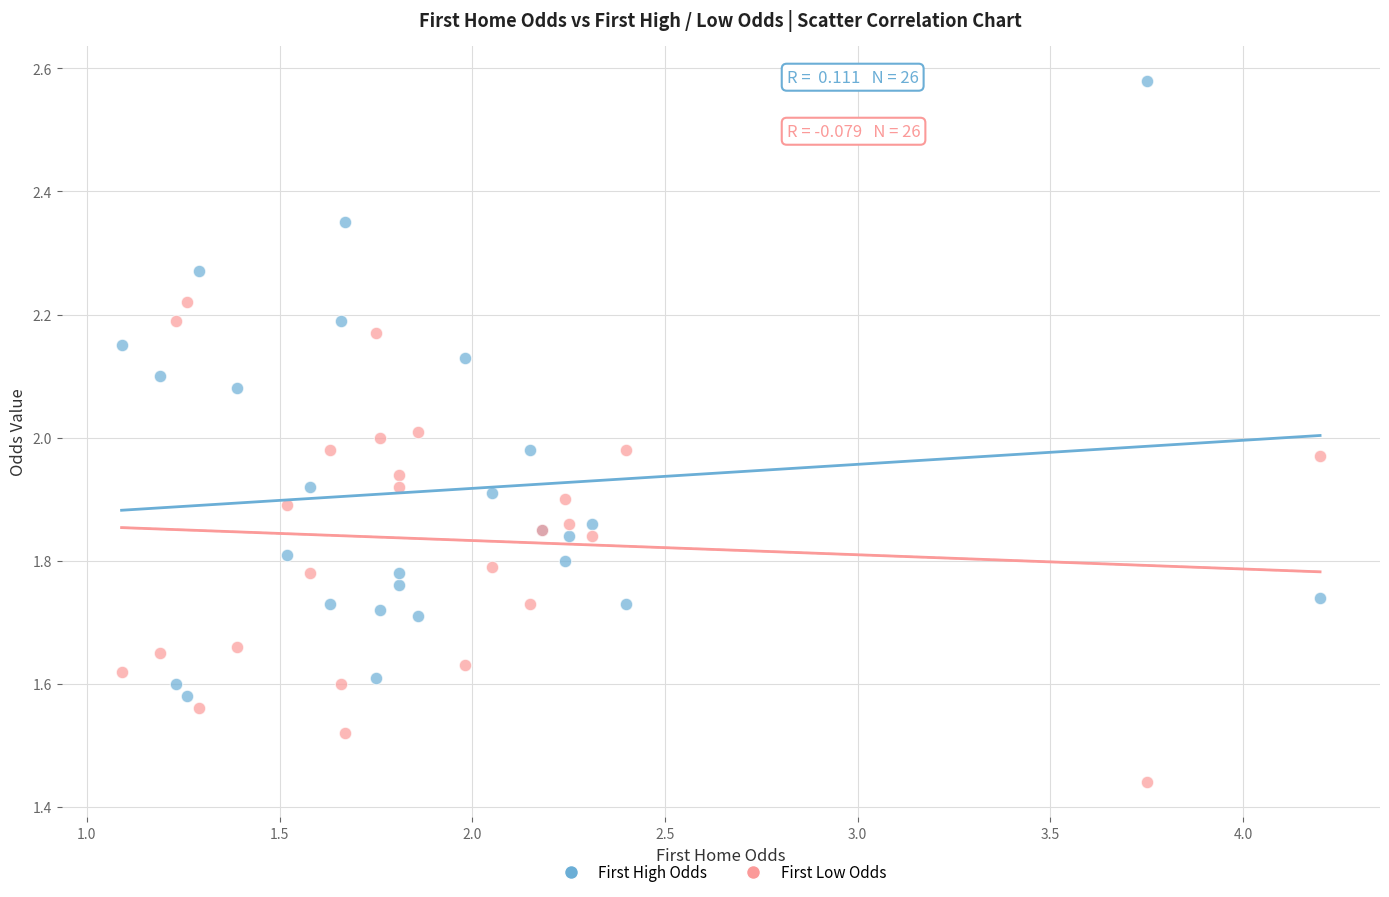

What is the X range (max minus min) for the scatter plot?

3.1